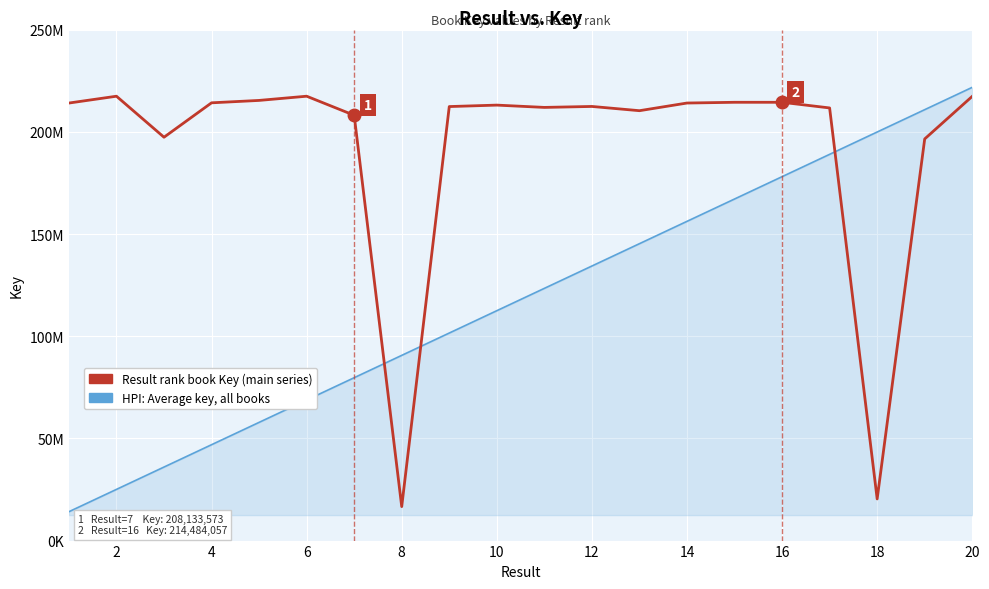

What is the maximum value for HPI: Average key, all books?

221808390.1